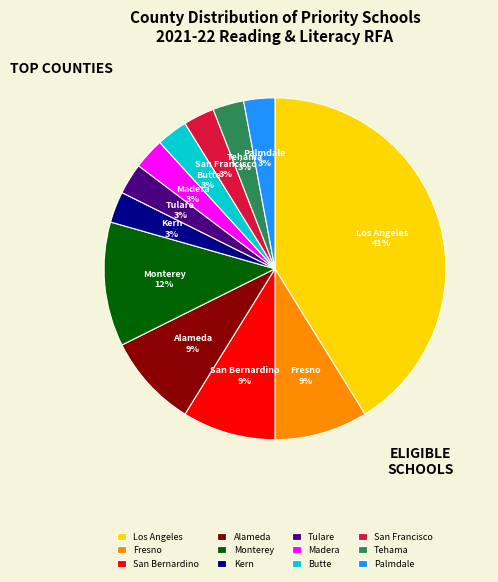

To the nearest percent, what percentage of the pie is Alameda?

9%